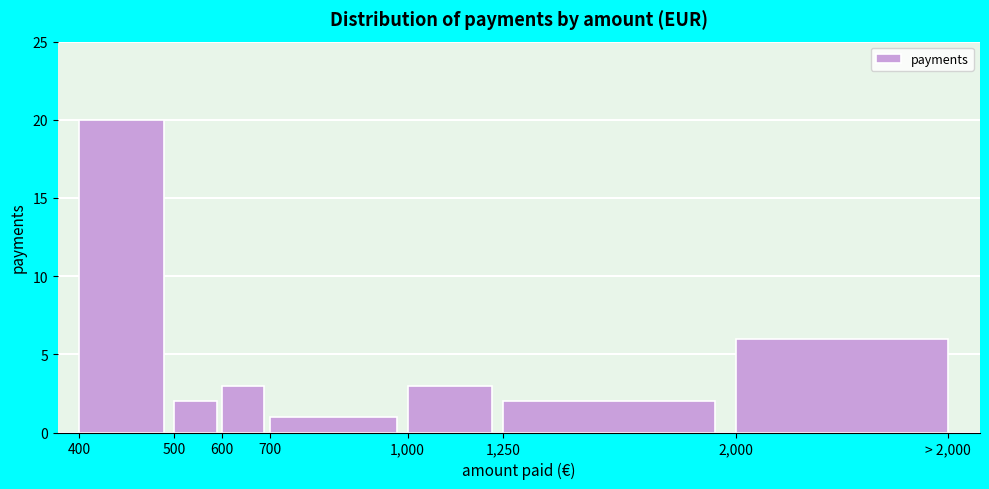

Reading left to right, list all the values displayed in this chart.

20	2	3	1	3	2	6